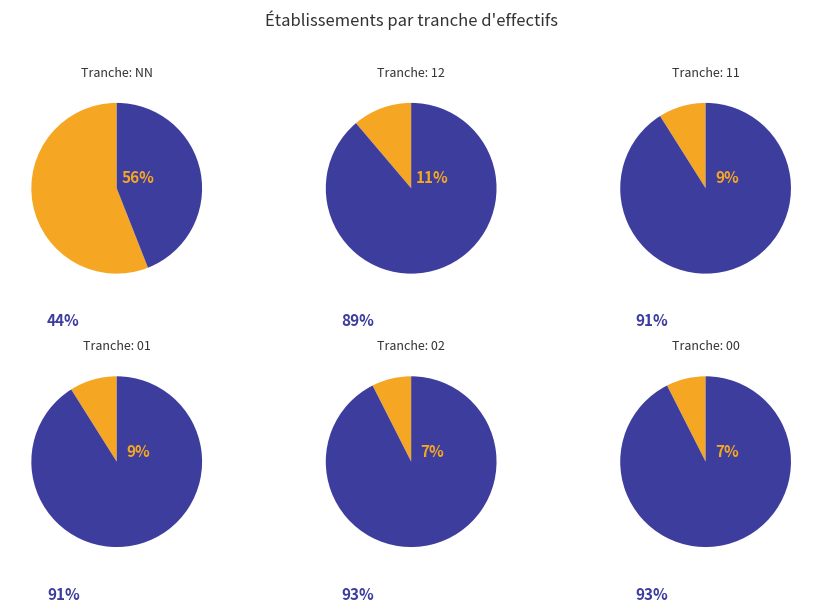

The NN slice represents 75% of the pie. True or false?

False